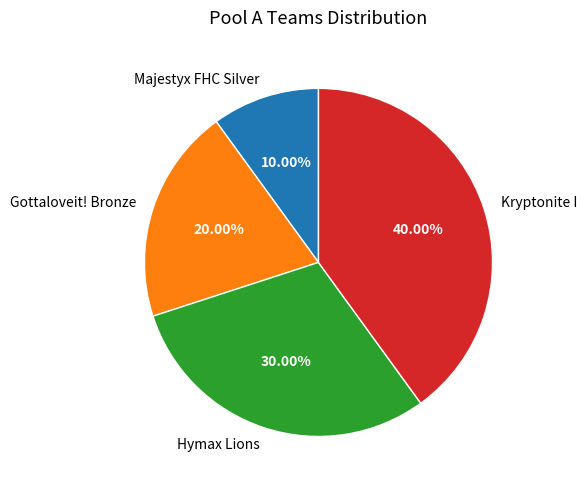

To the nearest percent, what portion does Gottaloveit! Bronze represent?

20%